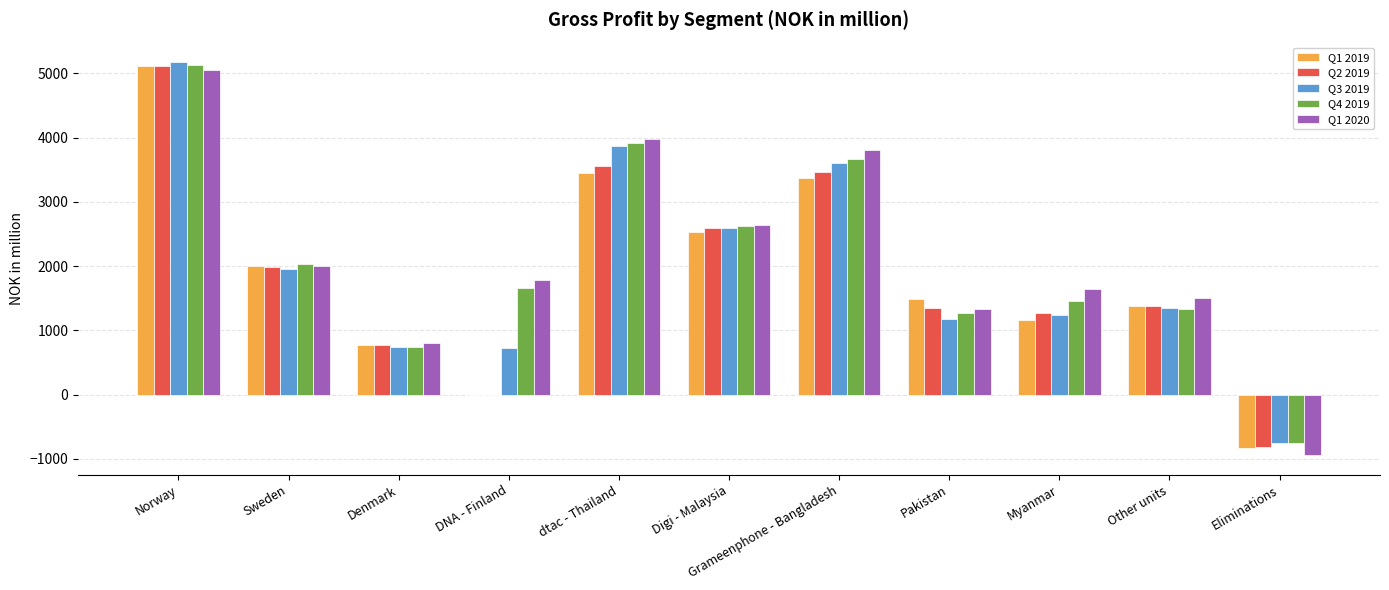

The Q2 2019 series shows 1670.8 at Grameenphone - Bangladesh. True or false?

False